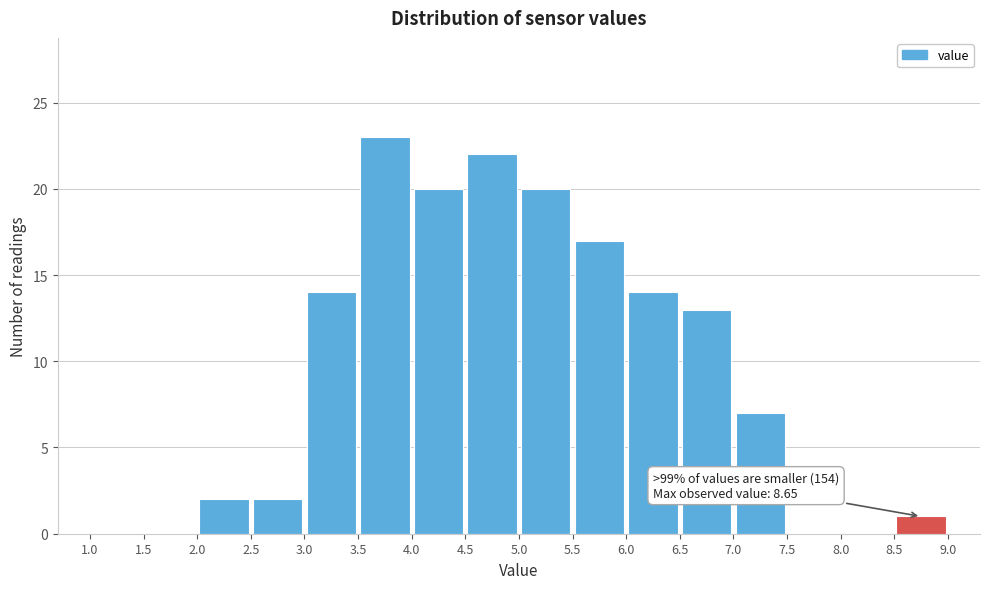

Over which range of the x-axis is the bar tallest?

3.5 to 4.0